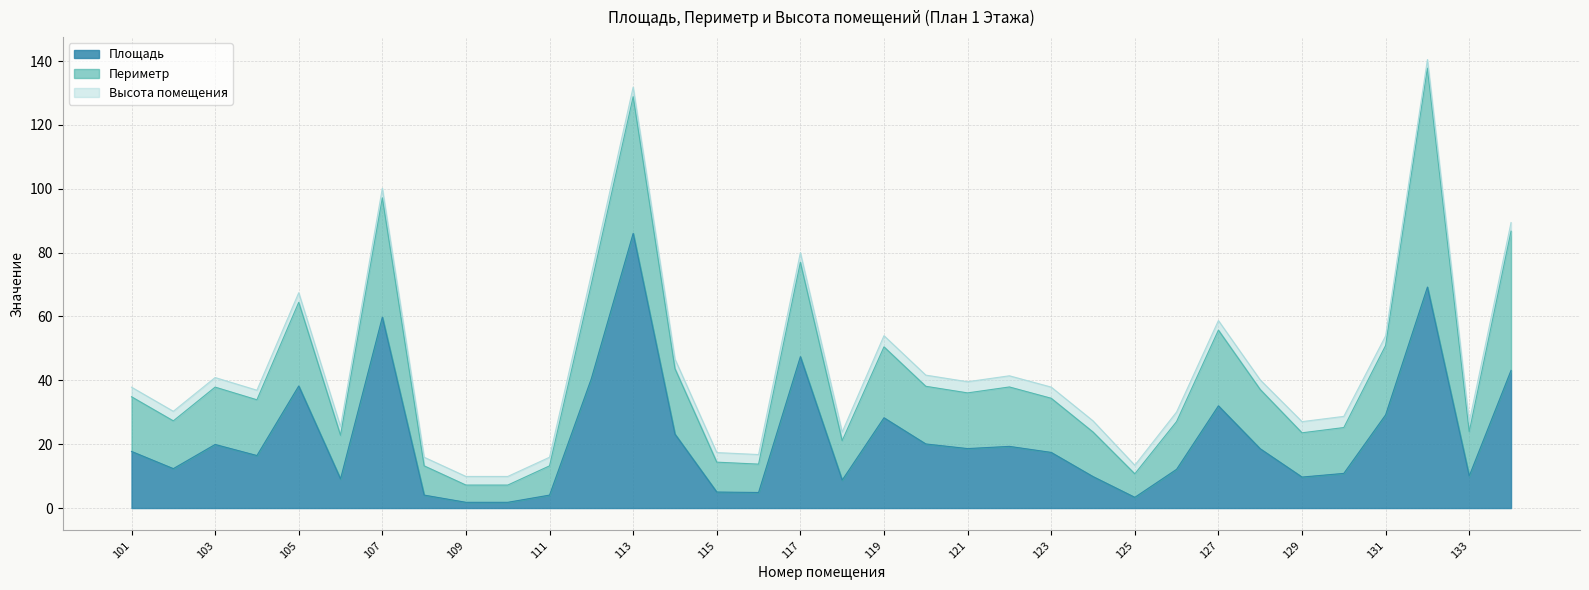

Does the chart display data point markers on the line(s)?

No